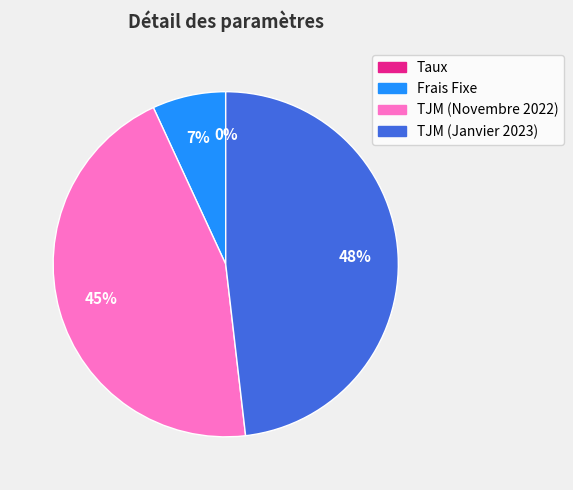

To the nearest percent, what is the difference between the TJM (Janvier 2023) and Frais Fixe slice percentages?

41%